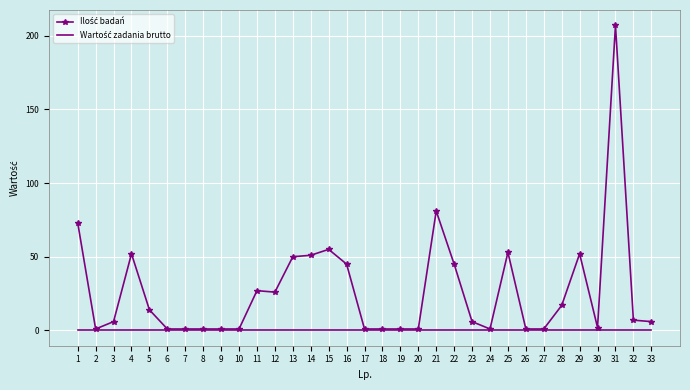

At which category does the chart reach its peak across all series?

31